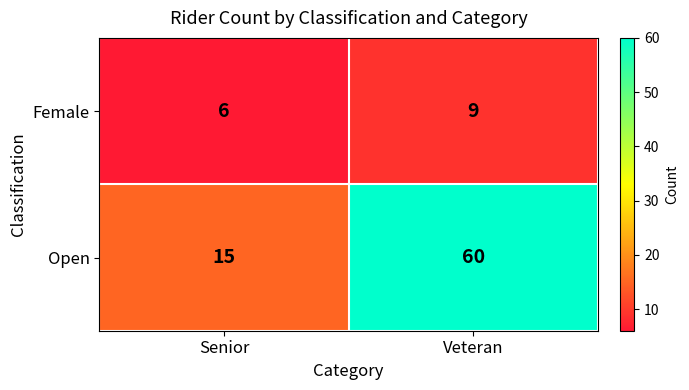

Reading left to right, list all the values displayed in this chart.

Female: Senior=6	Veteran=9
Open: Senior=15	Veteran=60